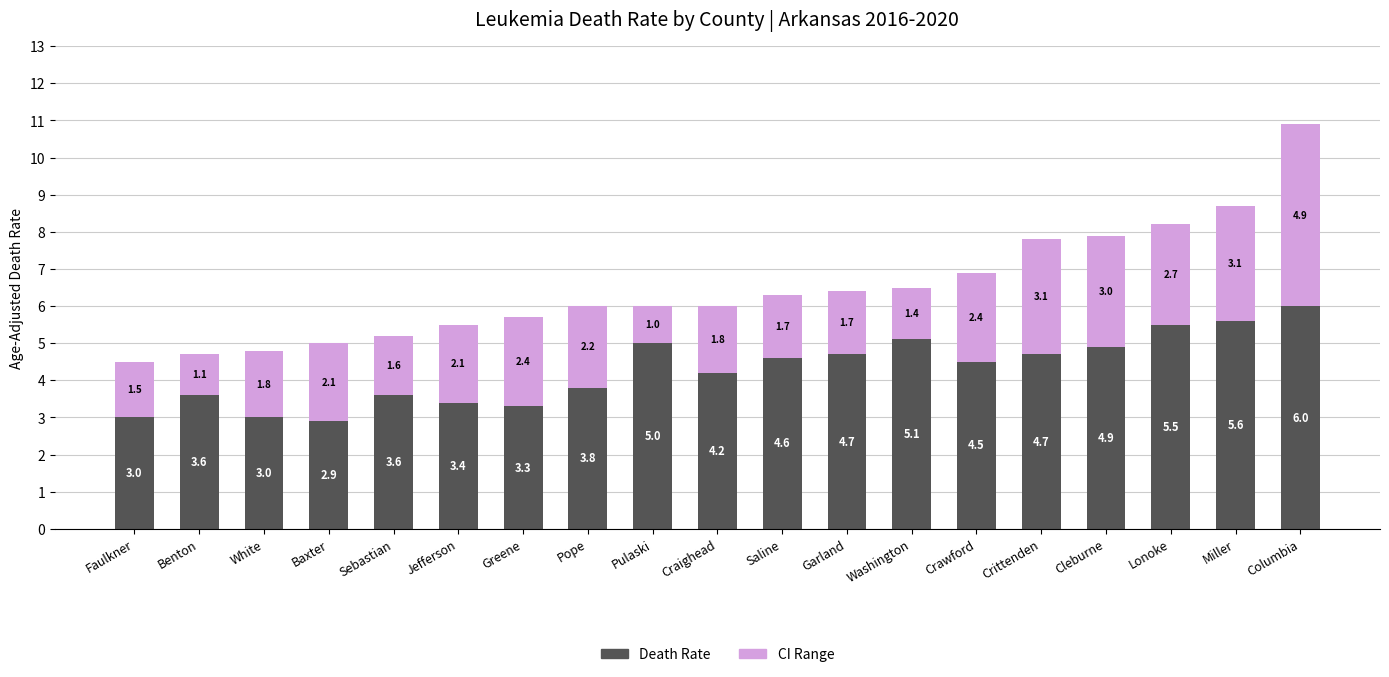

What is the total value across all series at Benton?

4.7